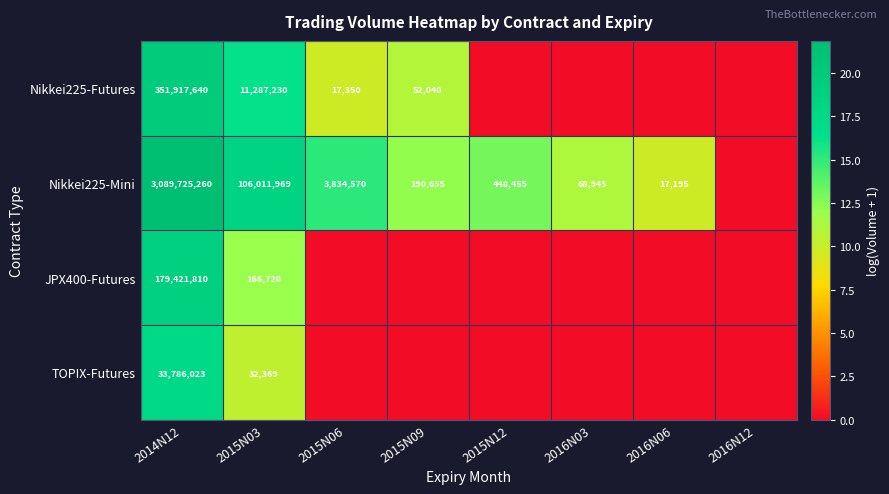

The value of Nikkei225-Futures at 2015N06 is 17350. True or false?

True